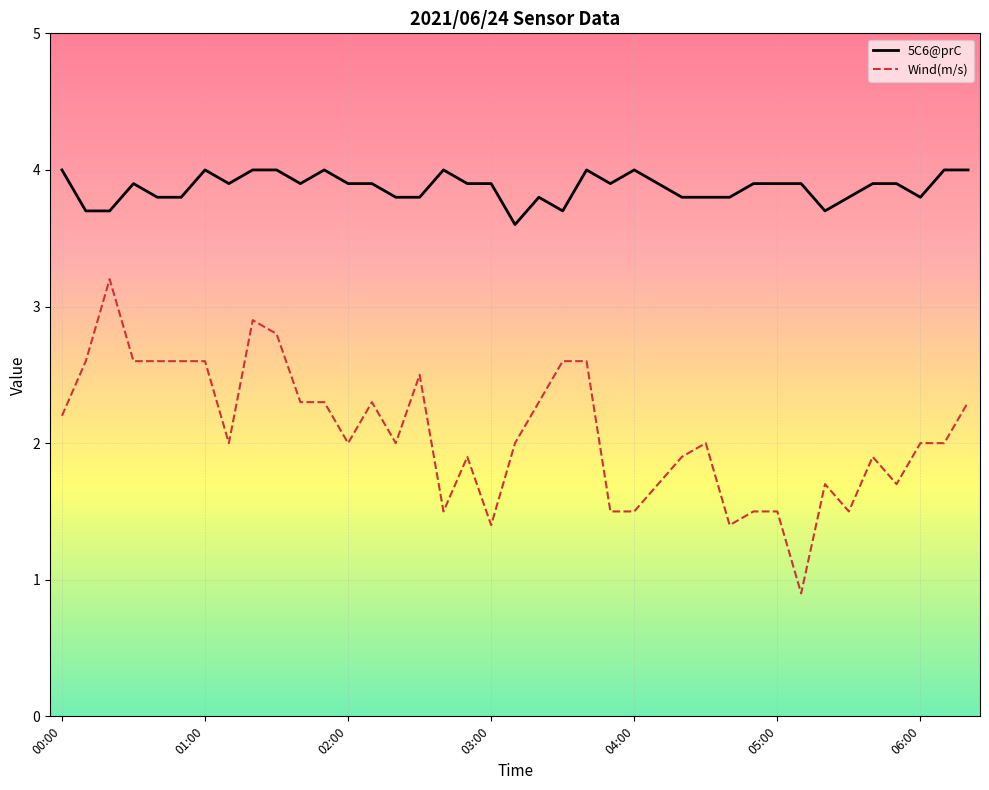

True or false: Wind(m/s) and 5C6@prC intersect in this chart.

False